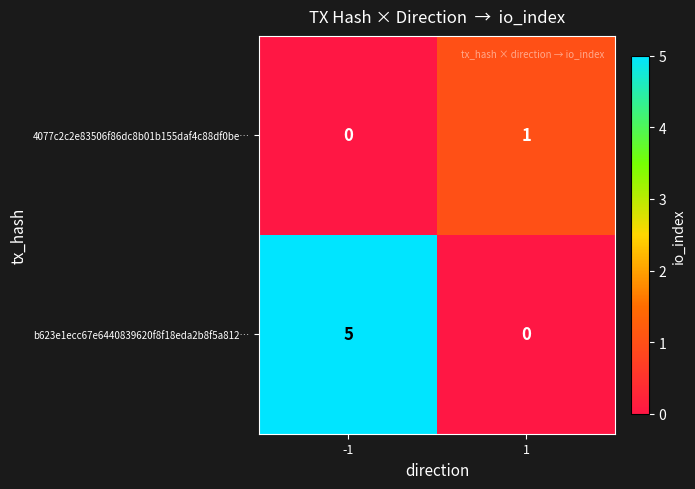

True or false: b623e1ecc67e6440839620f8f18eda2b8f5a812… has a value of 5 at -1.

True